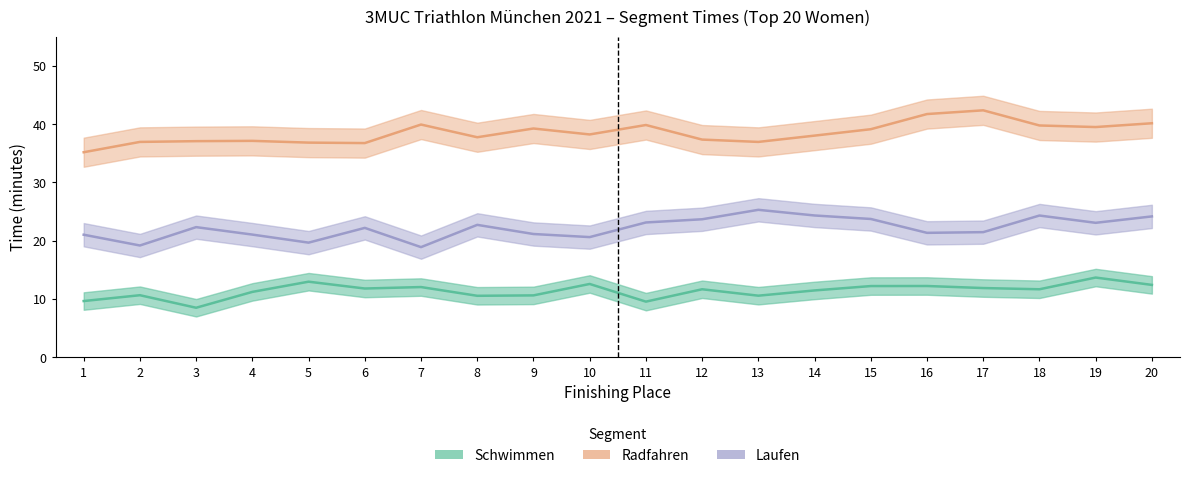

Is this an area chart (filled region under the line)?

No